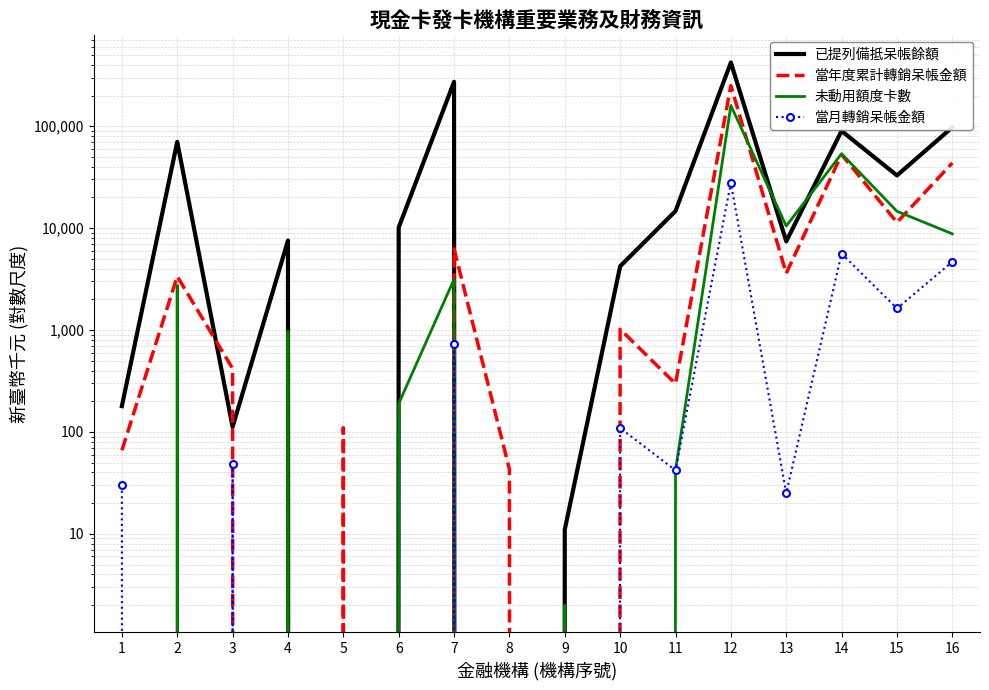

What are all the series names shown in the legend?

已提列備抵呆帳餘額, 當年度累計轉銷呆帳金額, 未動用額度卡數, 當月轉銷呆帳金額